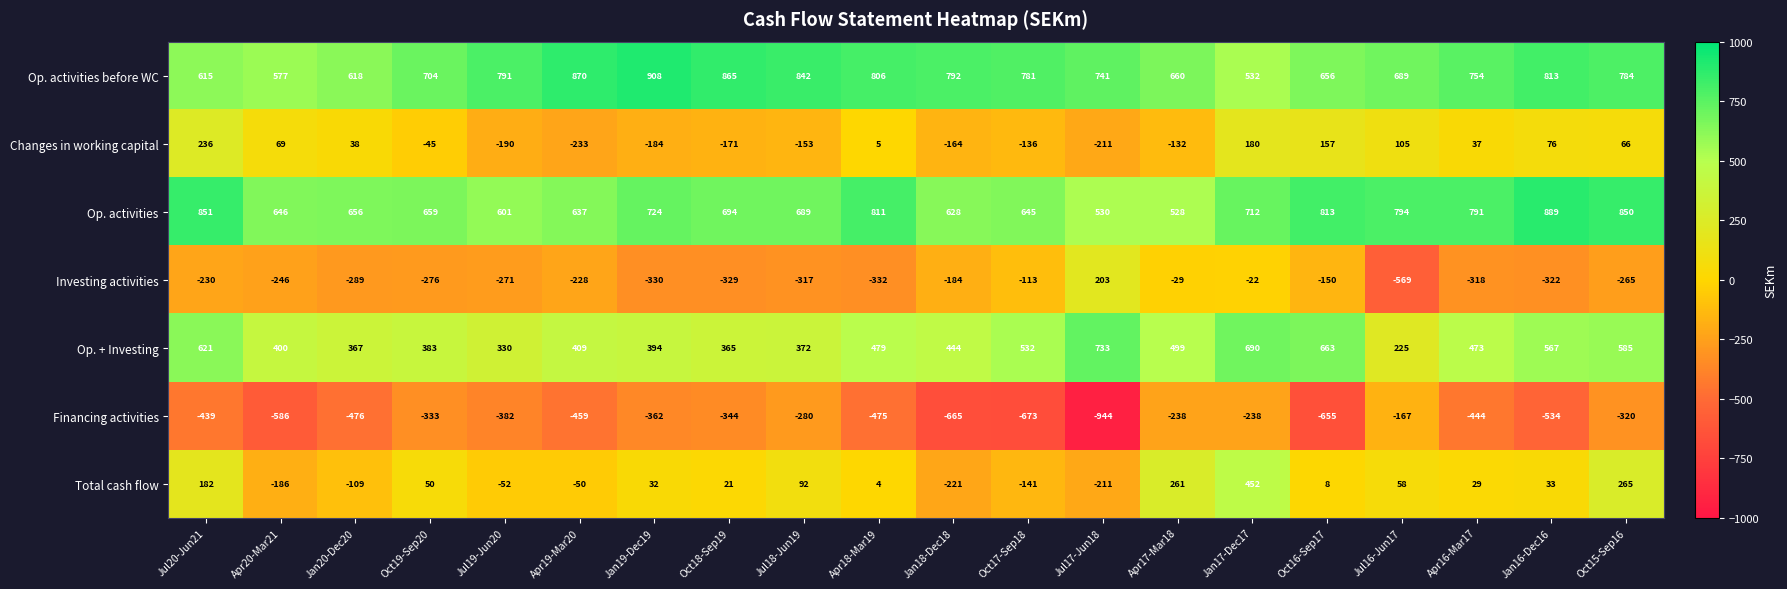

What is the greatest value displayed?

908